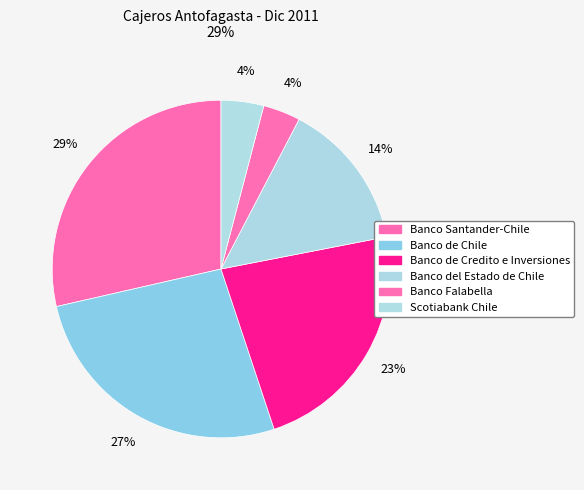

What is the ratio of the value at Banco de Chile to the value at Scotiabank Chile?

6.5